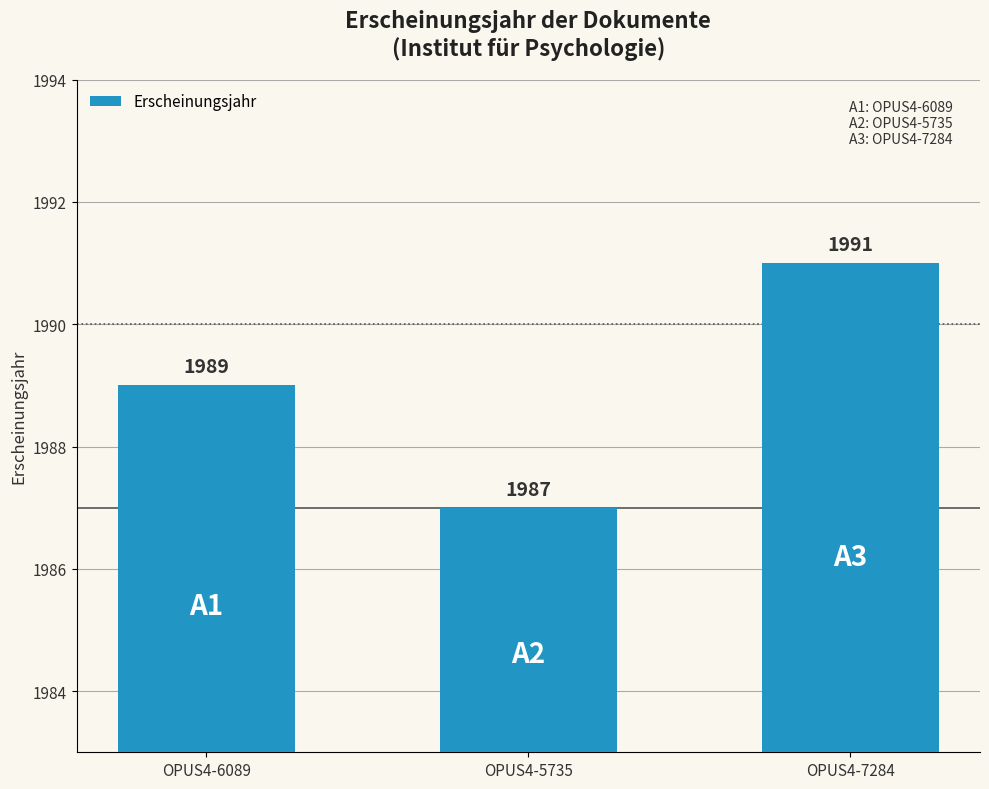

How many values are below 1989?

1